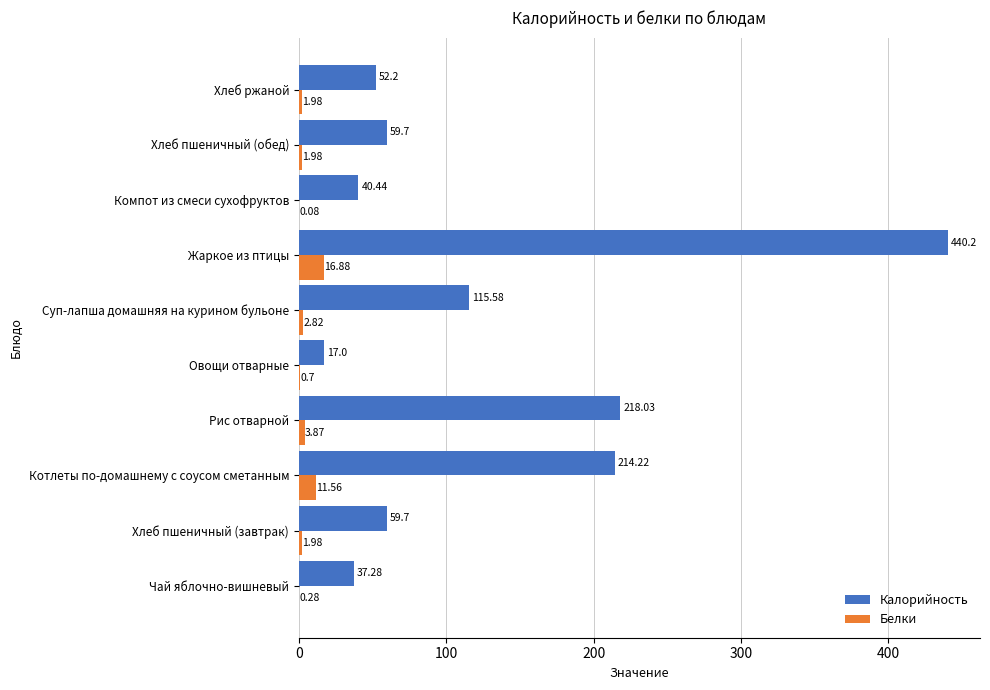

At which label does Белки reach its peak?

Жаркое из птицы